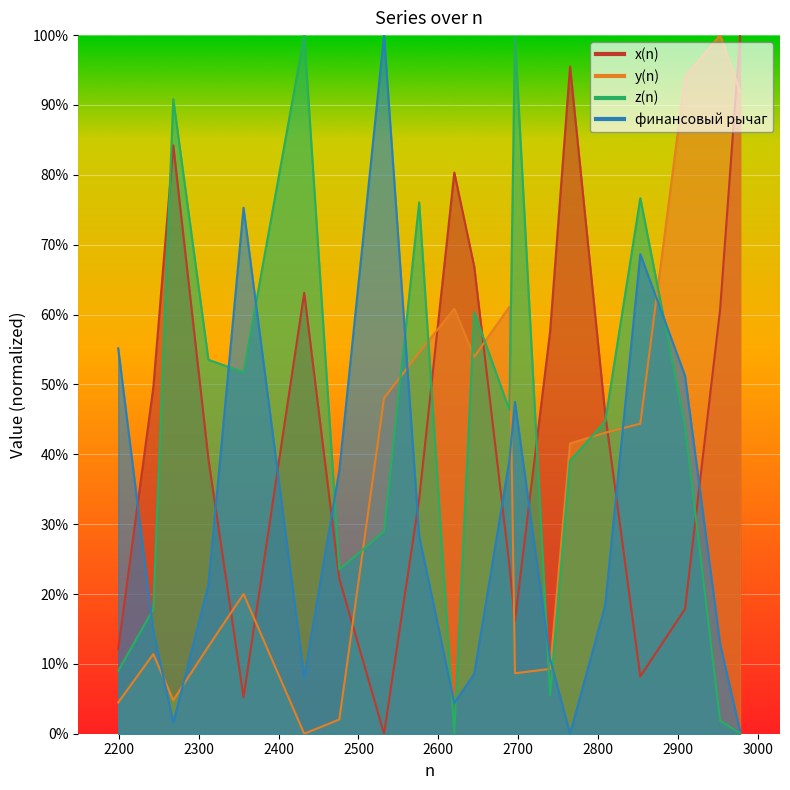

Reading left to right, transcribe all the data shown in this chart.

x(n): 2199=12.1	2243=49.6	2268=84.2	2312=39.3	2356=5.2	2432=63.1	2476=22.2	2532=0.0	2576=33.6	2620=80.3	2645=66.8	2689=24.1	2696=16.2	2740=57.6	2765=95.5	2809=45.8	2853=8.2	2909=17.8	2953=60.8	2978=100.0
y(n): 2199=4.5	2243=11.4	2268=4.8	2312=12.5	2356=20.0	2432=0.0	2476=2.0	2532=48.0	2576=54.5	2620=60.9	2645=54.0	2689=61.1	2696=8.7	2740=9.3	2765=41.5	2809=43.1	2853=44.4	2909=94.0	2953=100.0	2978=91.9
z(n): 2199=9.0	2243=17.8	2268=90.8	2312=53.5	2356=51.7	2432=100.0	2476=23.5	2532=29.0	2576=76.0	2620=0.0	2645=60.3	2689=46.4	2696=99.8	2740=5.5	2765=39.1	2809=44.7	2853=76.7	2909=44.0	2953=1.9	2978=0.0
финансовый рычаг: 2199=55.2	2243=14.7	2268=1.6	2312=21.3	2356=75.3	2432=8.0	2476=37.7	2532=100.0	2576=28.3	2620=4.4	2645=8.6	2689=39.2	2696=47.5	2740=10.7	2765=0.0	2809=18.4	2853=68.7	2909=51.2	2953=12.8	2978=0.4